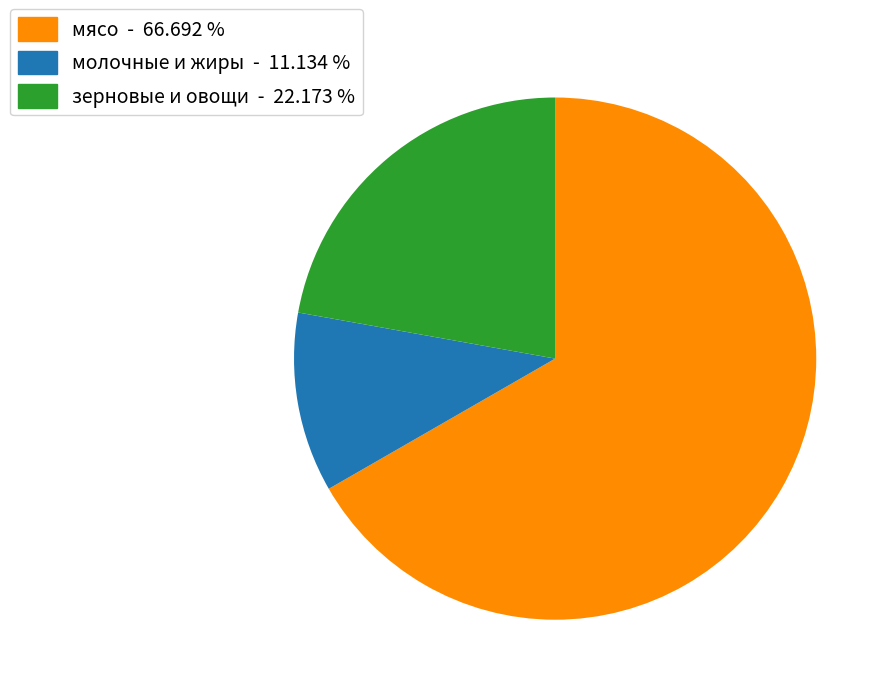

Is there any slice that represents more than half of the pie?

Yes